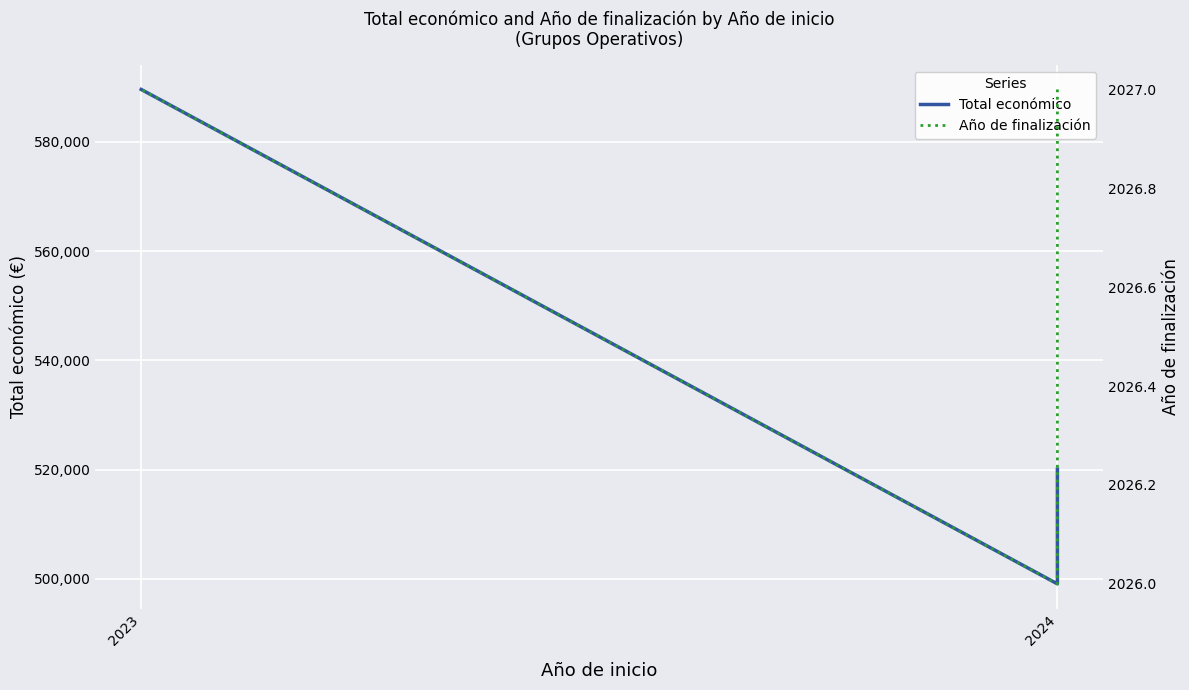

Is it true that Año de finalización equals 3239 at 2024?

False